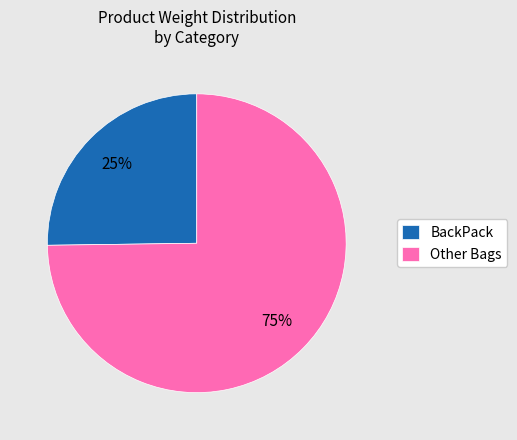

What percentage is the Other Bags slice, to the nearest percent?

75%